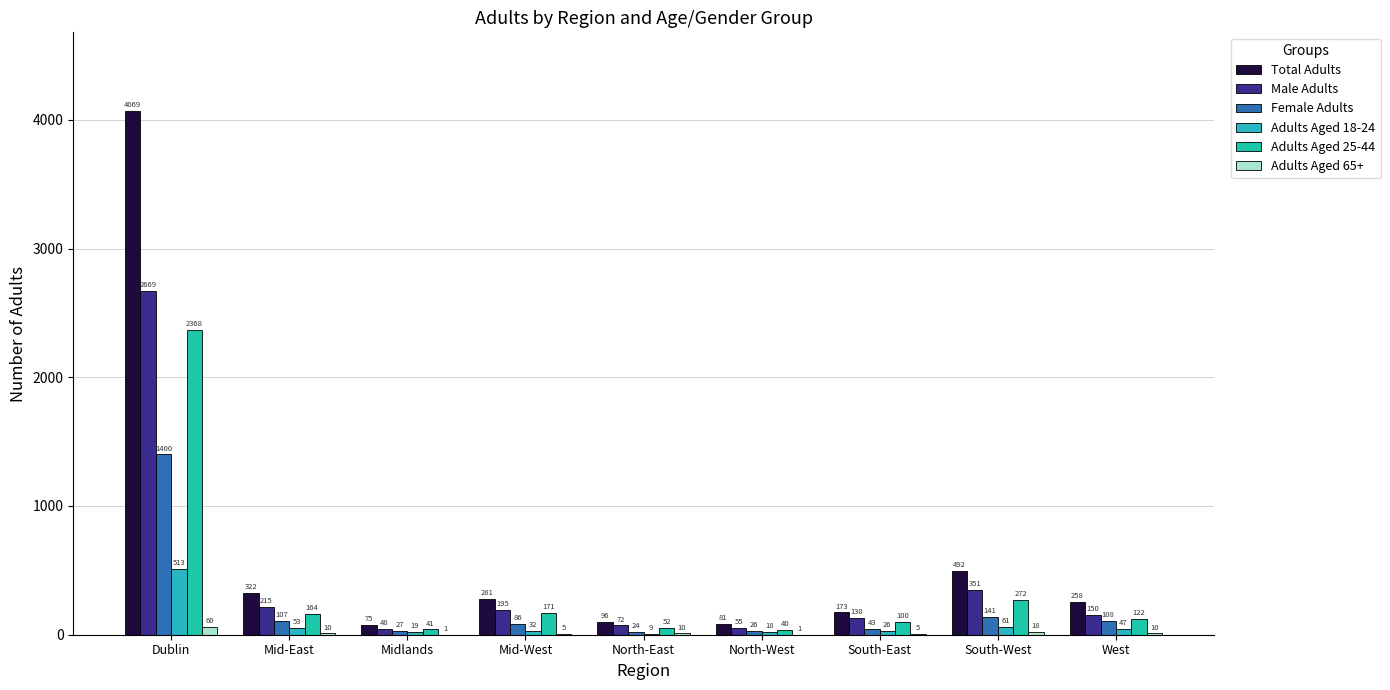

How many groups of bars are there?

9